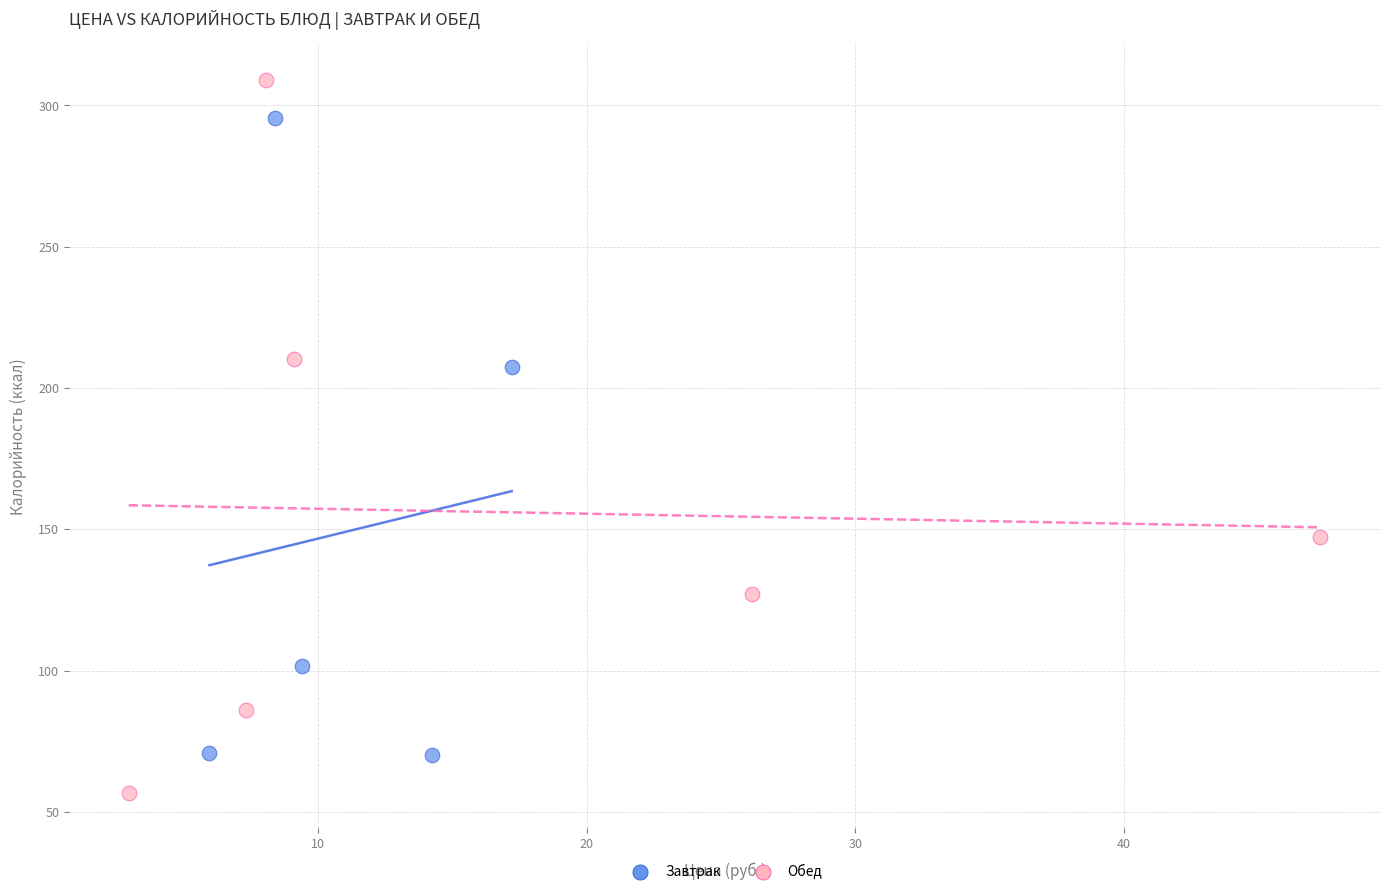

Which series contains the lowest Y value?

Обед